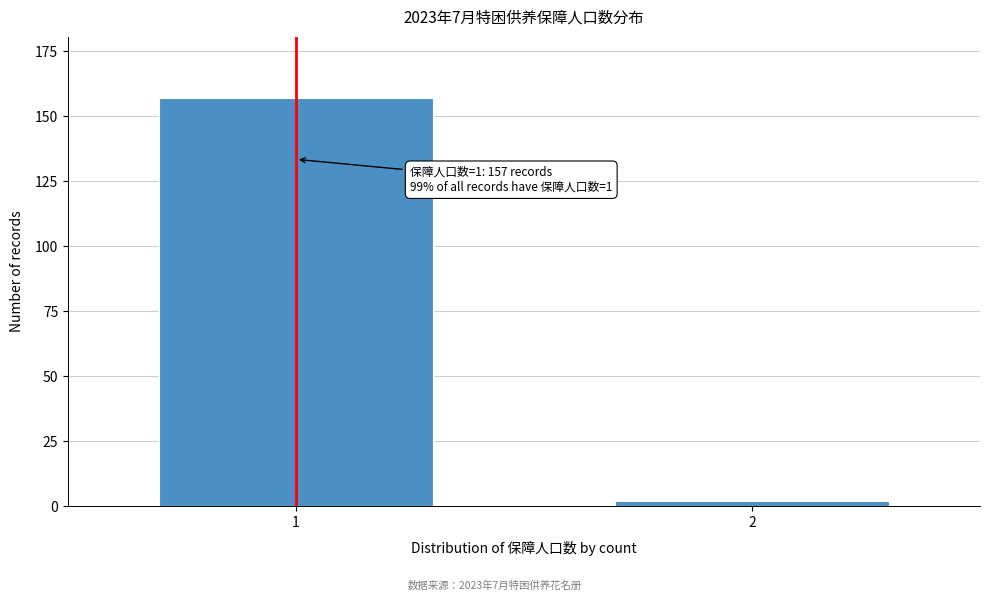

Reading right to left, transcribe all the data shown in this chart.

2	157